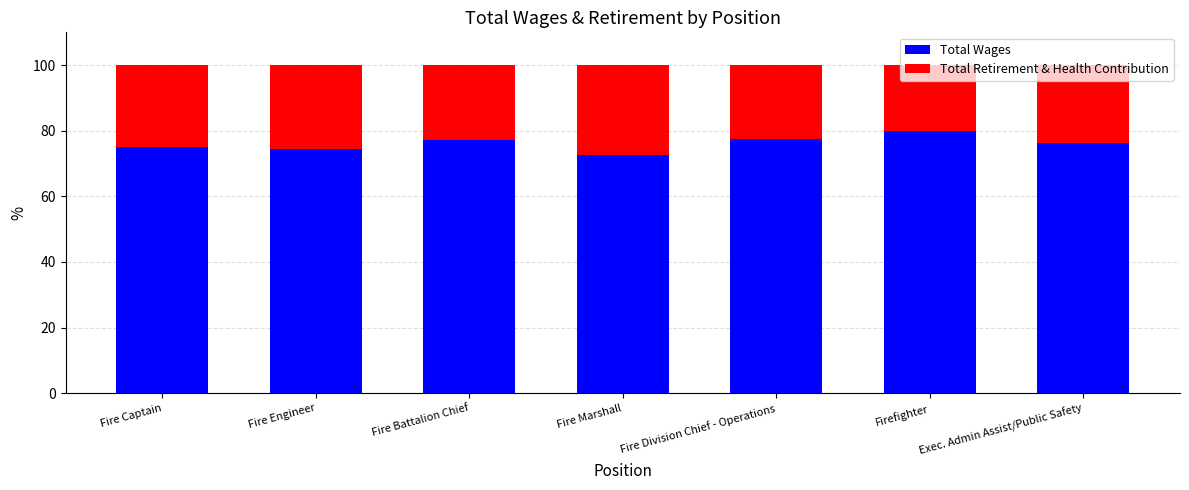

What are all the series names shown in the legend?

Total Wages, Total Retirement & Health Contribution